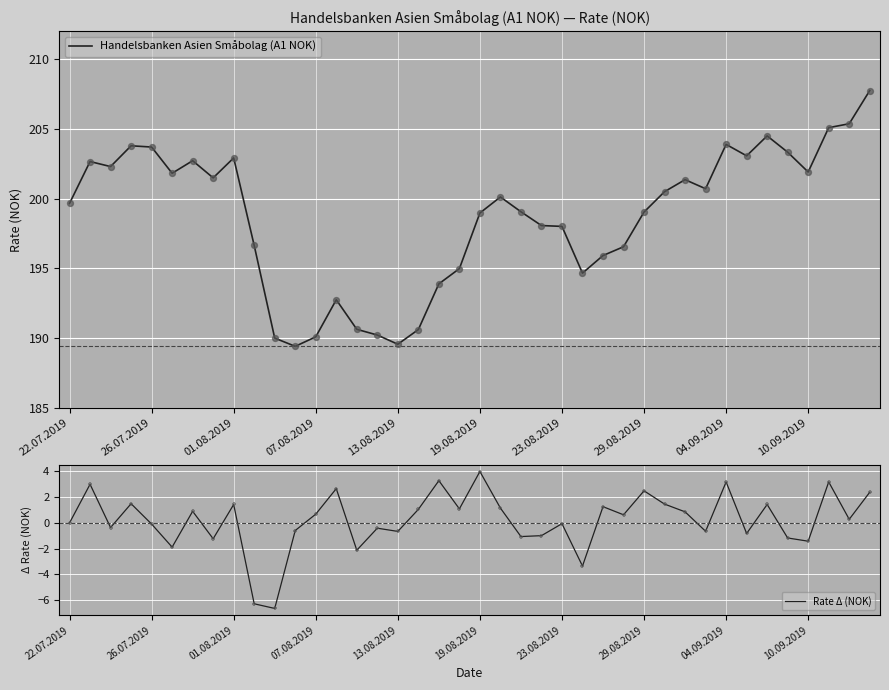

What are all the series names shown in the legend?

Handelsbanken Asien Småbolag (A1 NOK), Rate Δ (NOK)